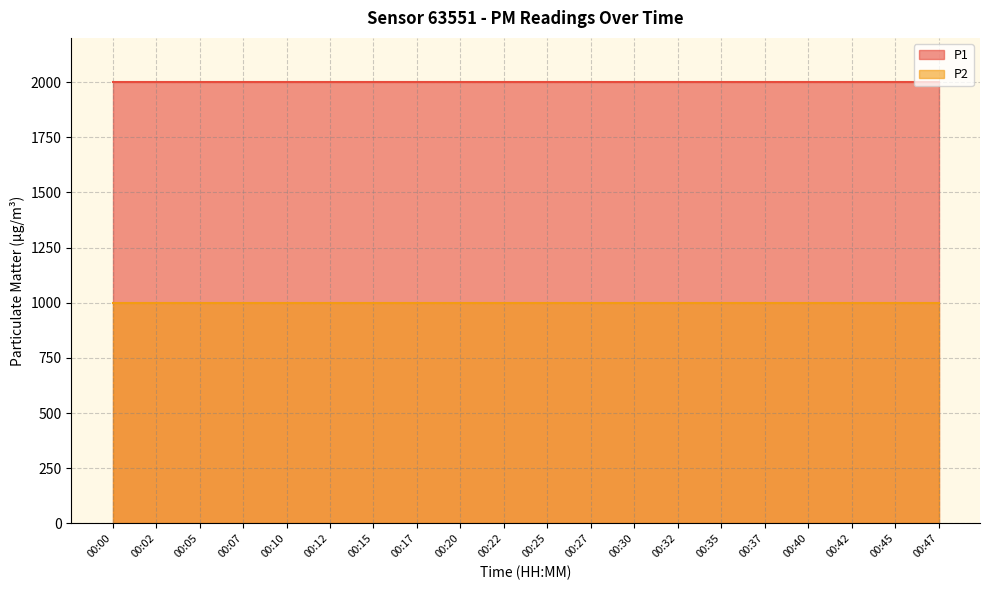

What is the total value across all series at 00:17?

2999.8